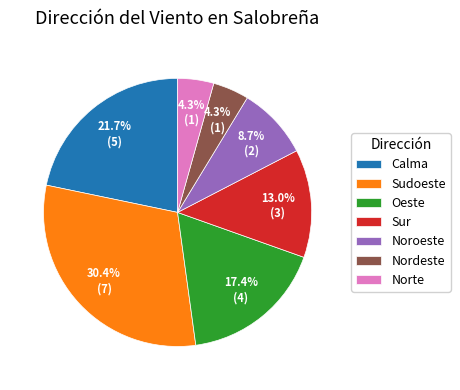

What percentage do Sur and Sudoeste together represent?

43.5%